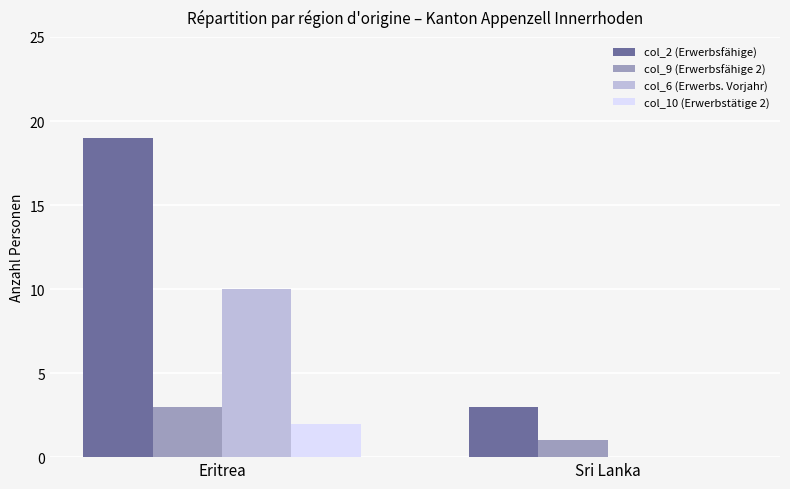

What is the total value across all series at Sri Lanka?

4